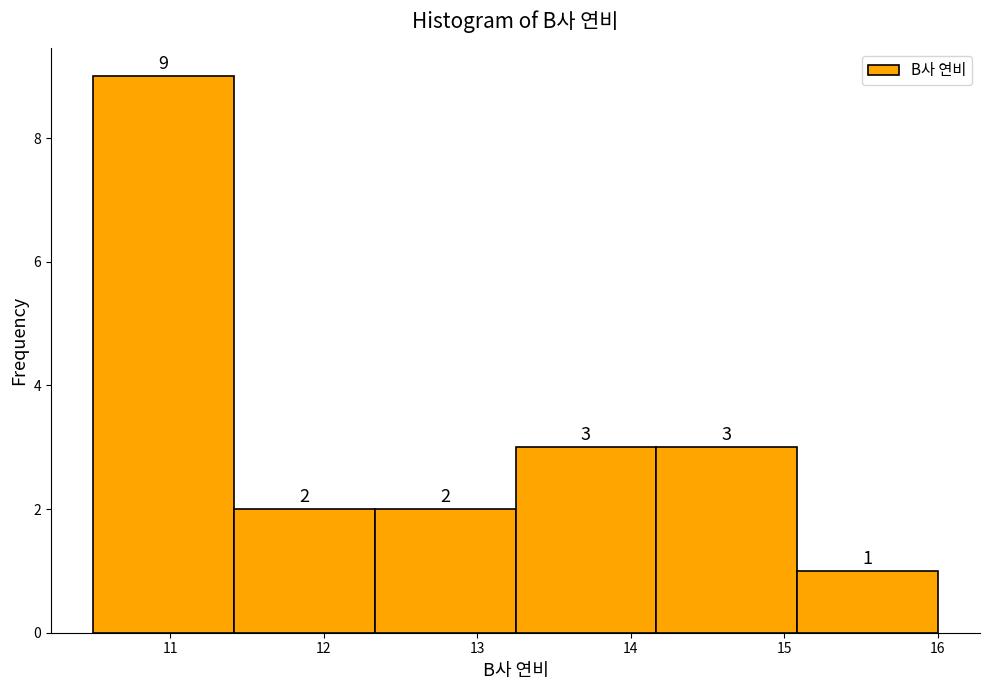

What is the height of the bar covering 14.2 to 15.1 on the x-axis? The bar edges are not printed on the chart, so give them approximately, as read against the axis.

3